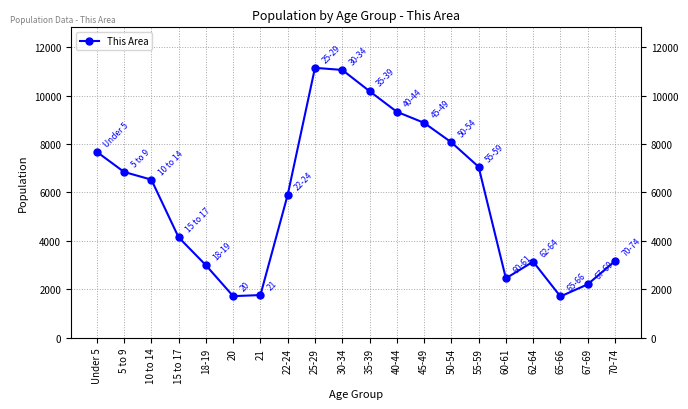

How many data points are less than 6530?

10